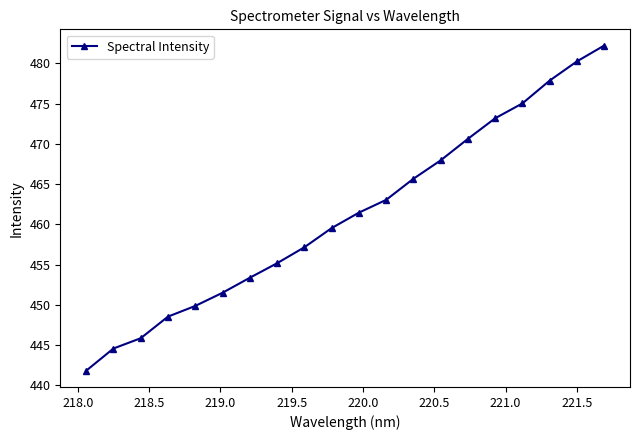

What is the sum of all values?

9224.5